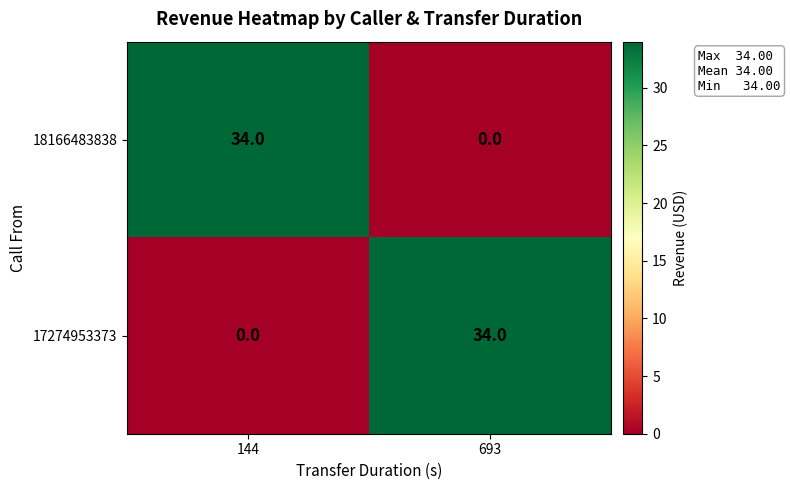

Reading left to right, list all the values displayed in this chart.

18166483838: 144=34	693=0
17274953373: 144=0	693=34